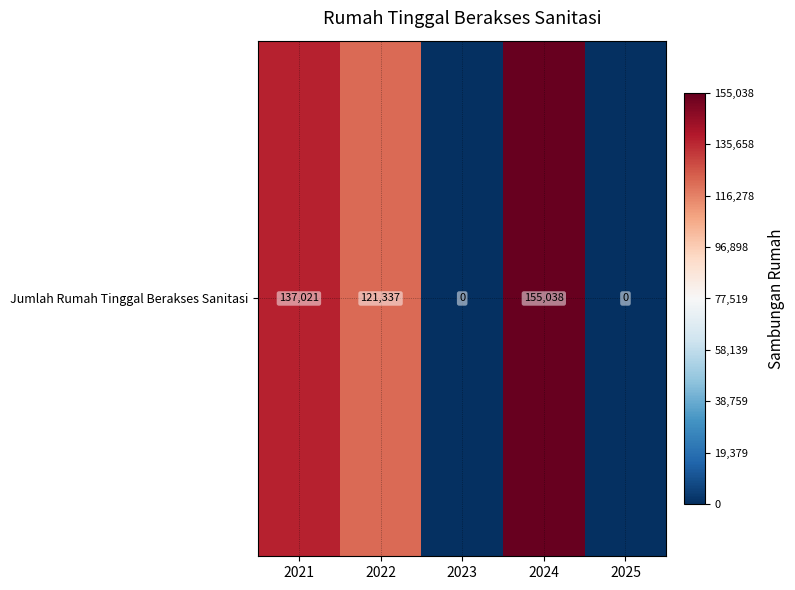

Which category has the lowest value across all series?

2023